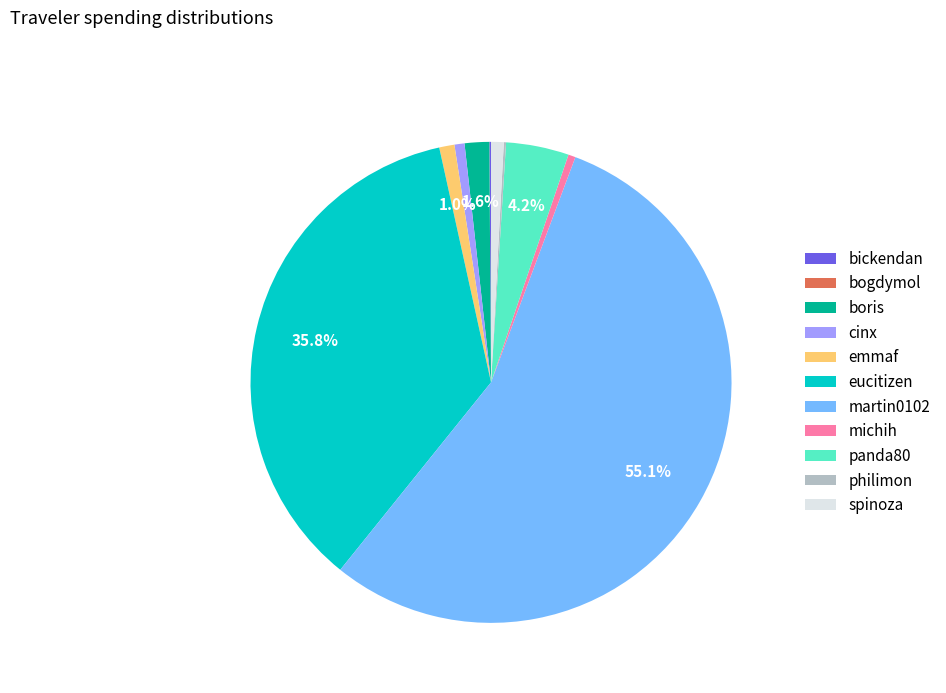

Which category accounts for the majority?

martin0102